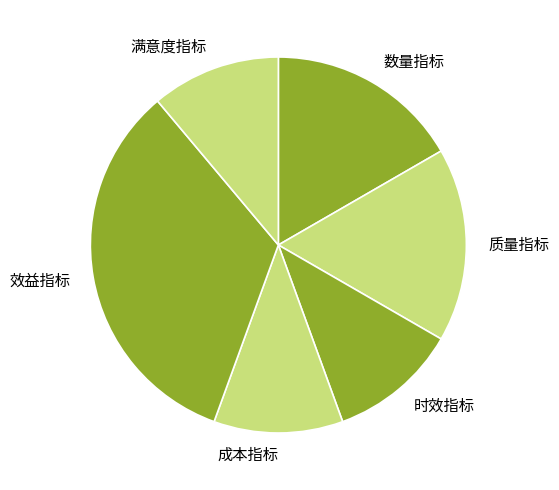

Do 质量指标 and 成本指标 together represent more than half of the pie?

No